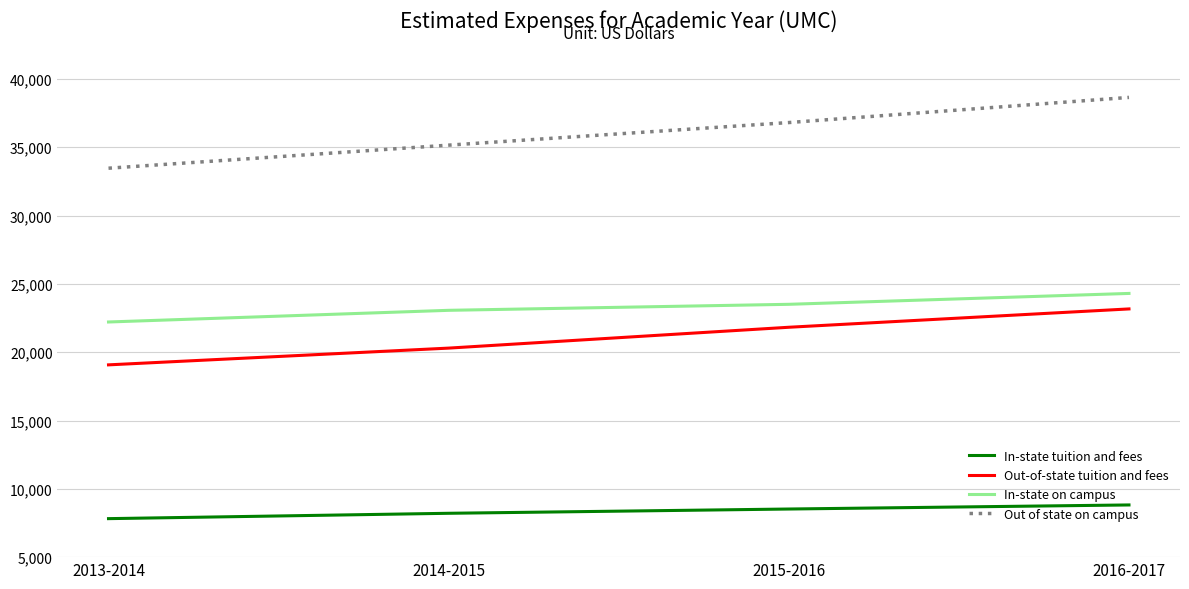

What position from the right is 2015-2016?

2